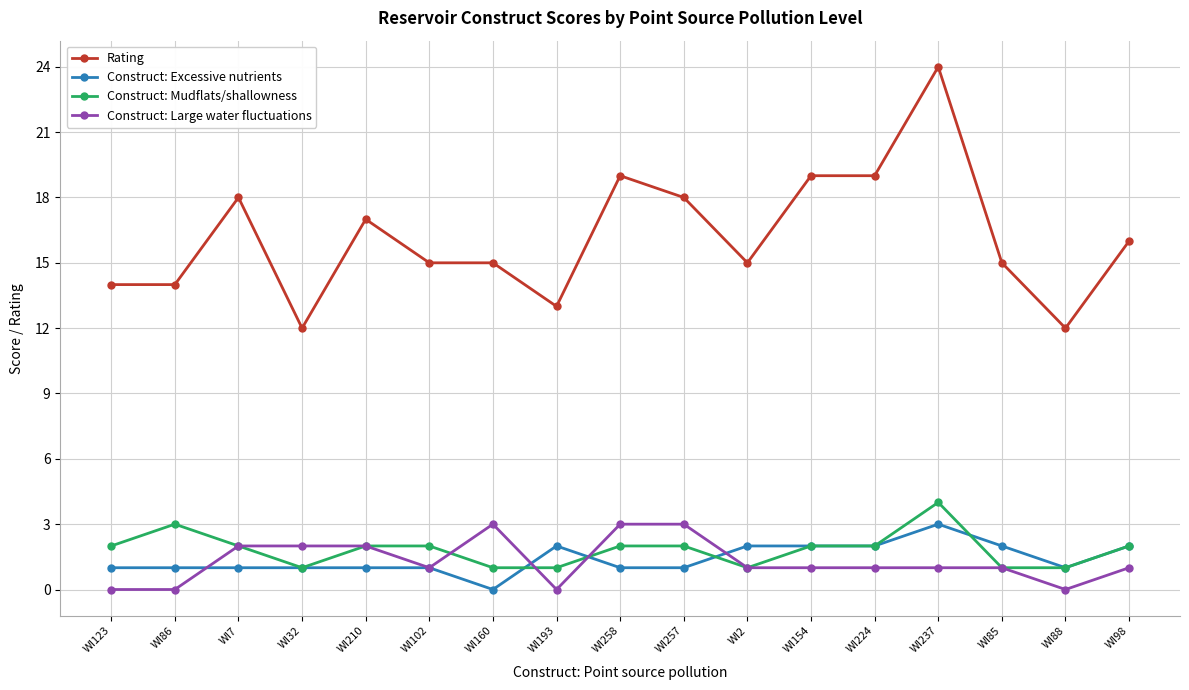

Does the chart display data point markers on the line(s)?

Yes